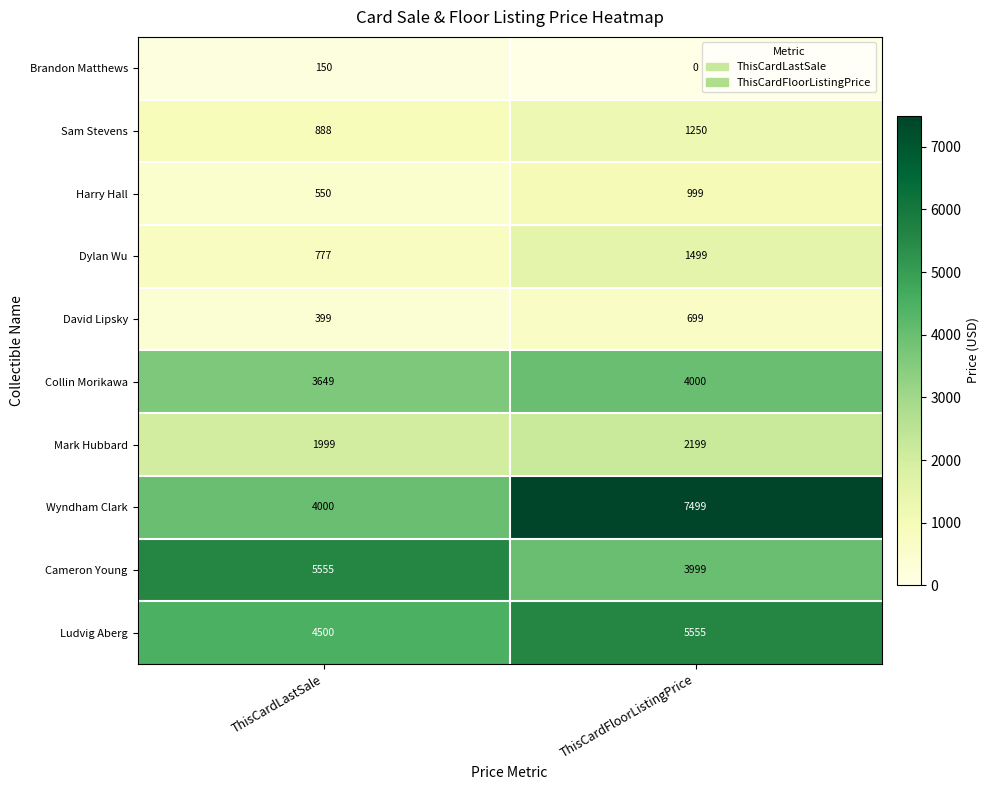

The Harry Hall series shows 979 at ThisCardLastSale. True or false?

False